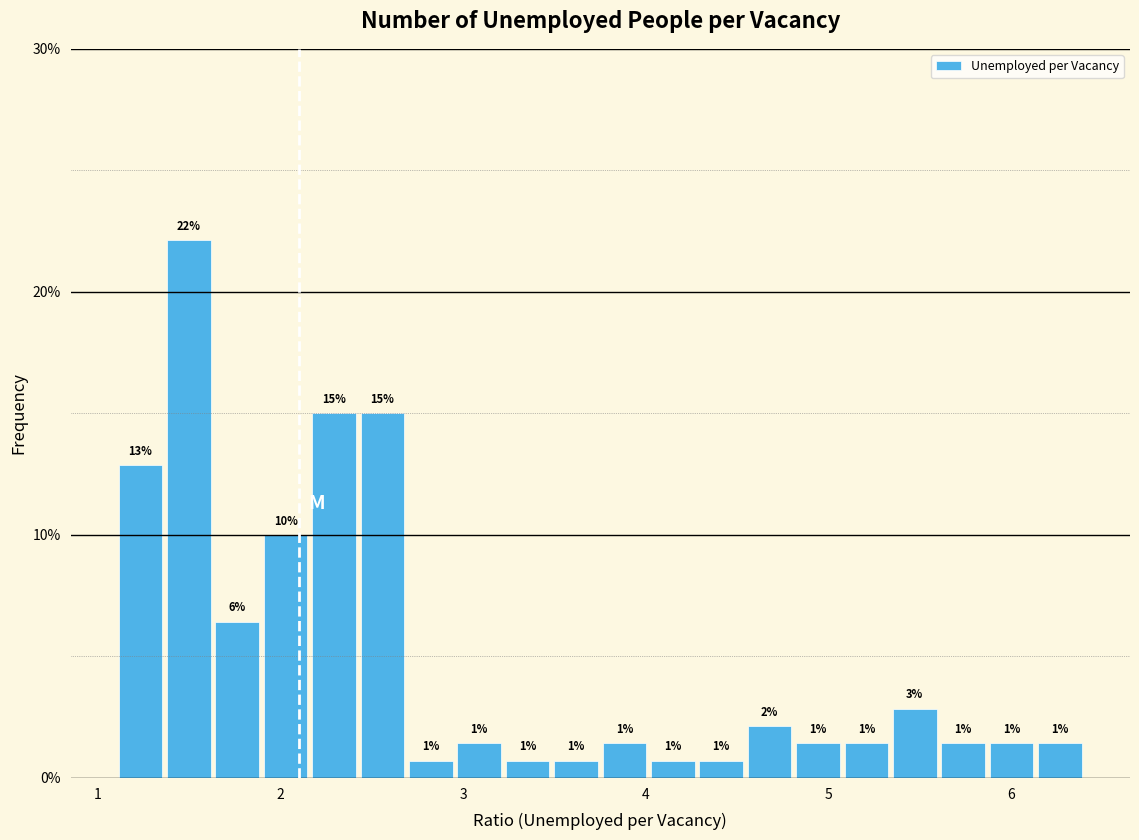

Around what value on the x-axis is the tallest bar? Give the approximate position of its centre, as read against the axis.

1.5